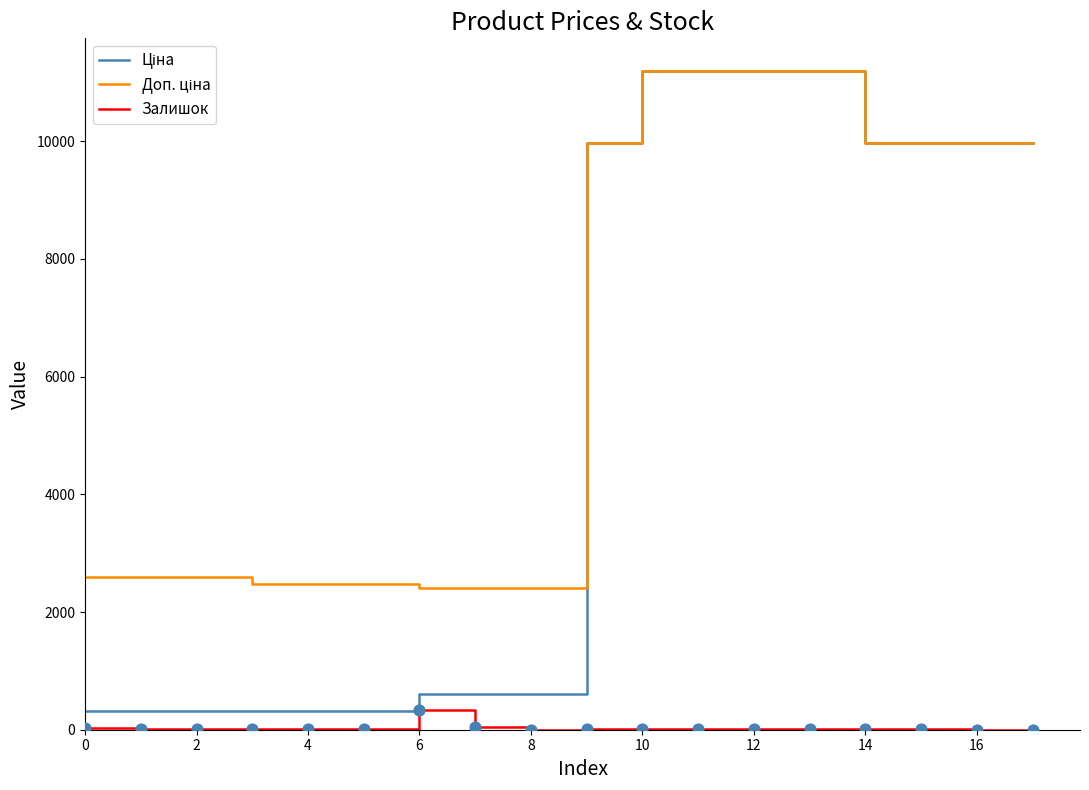

What is the maximum value shown in the chart?

11188.2